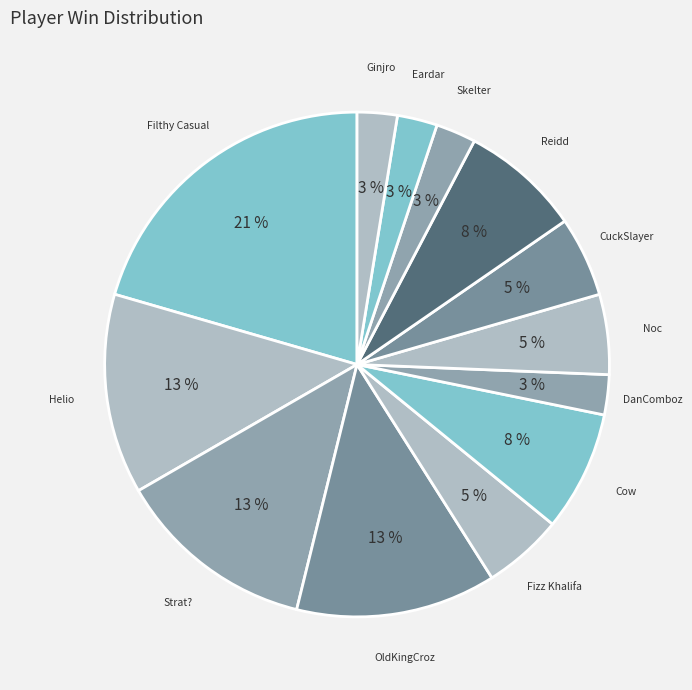

To the nearest percent, what is the average slice percentage?

8%